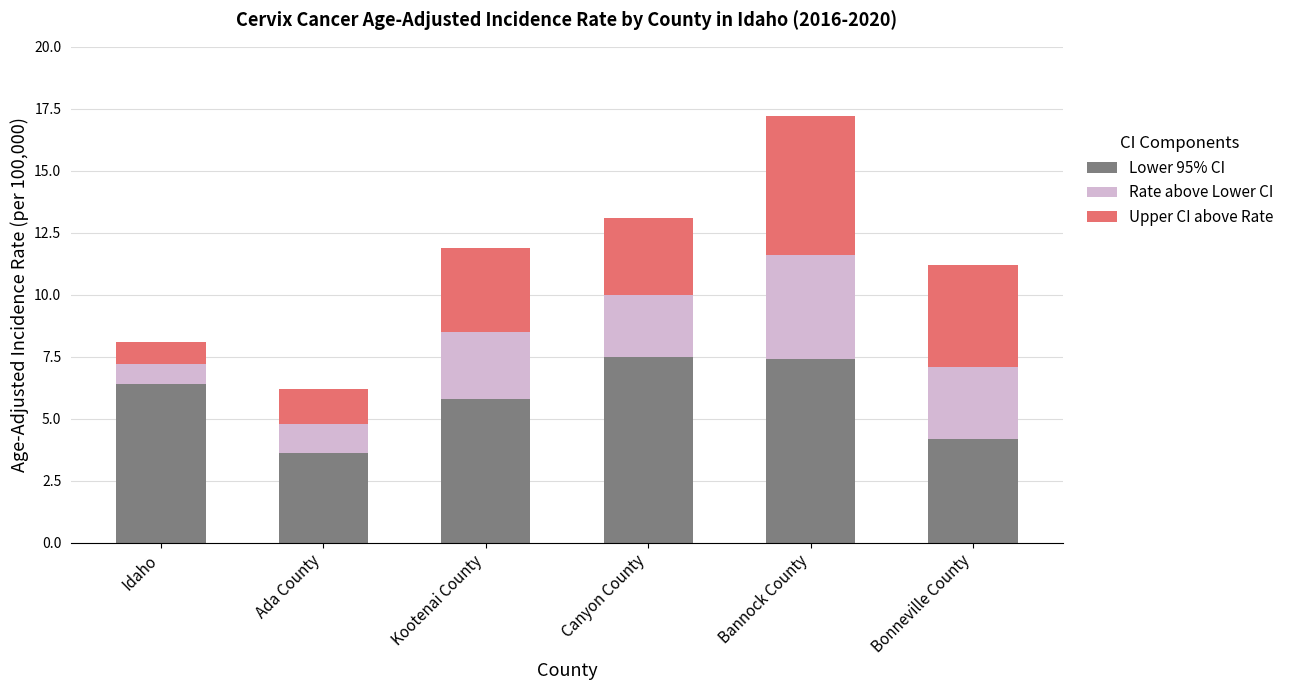

At which label does Lower 95% CI first exceed 6?

Idaho